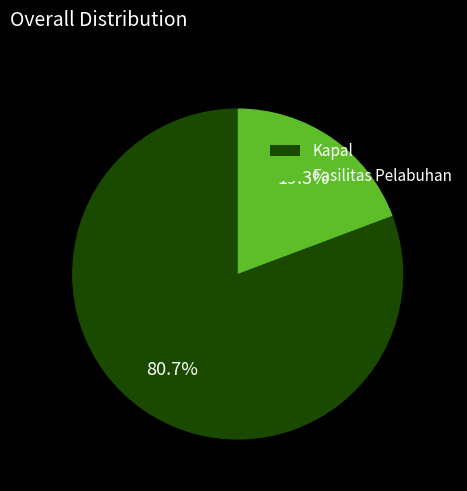

To the nearest percent, what portion does Fasilitas Pelabuhan represent?

19%